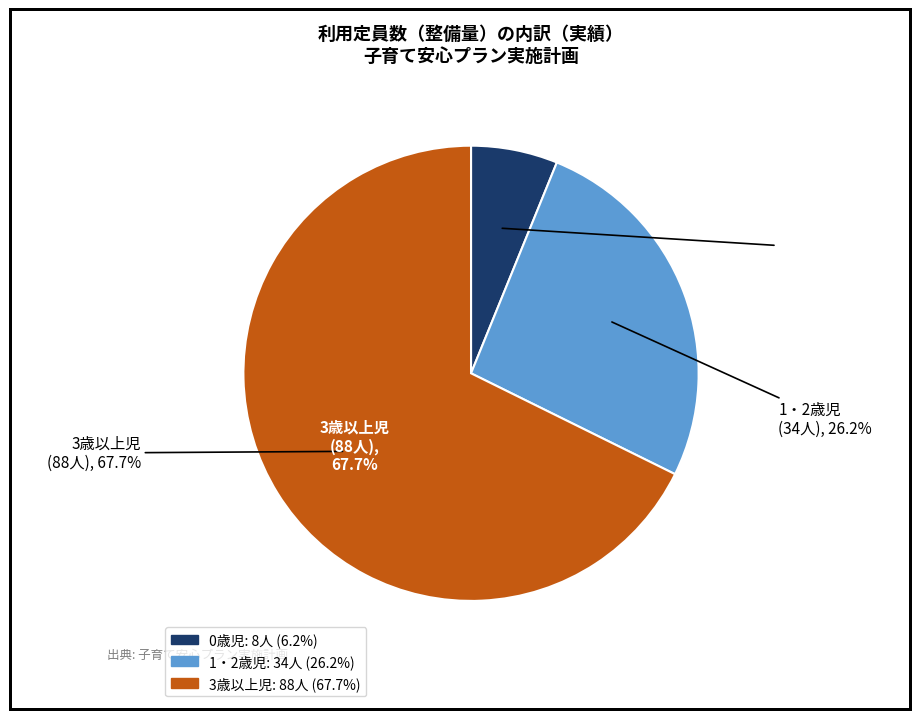

What is the total percentage of 3歳以上児 and 0歳児?

73.8%